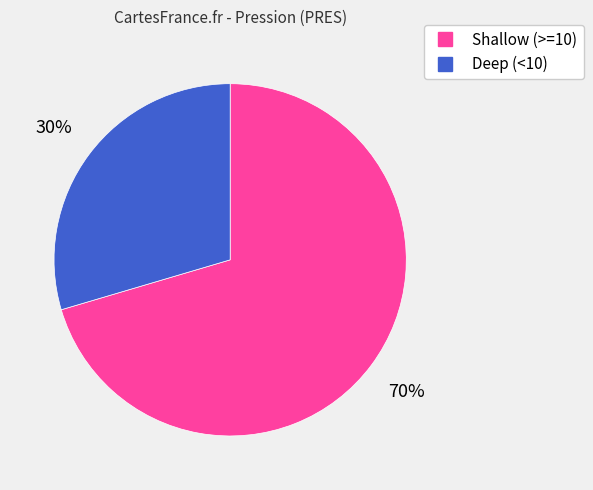

To the nearest percent, what is the average slice percentage?

50%